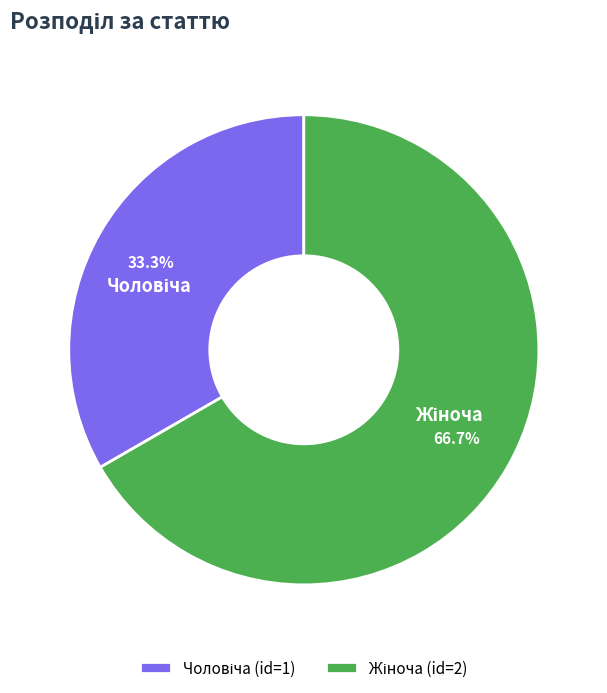

Does any single category account for the majority?

Yes